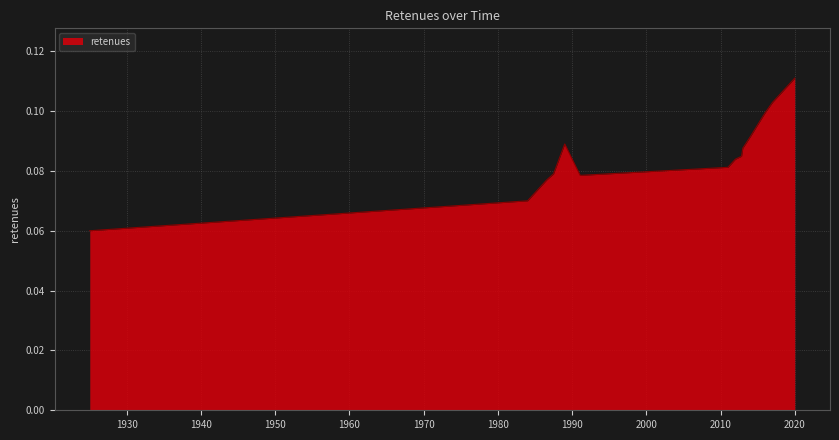

List the labels in order of value, smallest first.

1925-01-01, 1984-01-01, 1986-08-01, 1991-02-01, 1987-07-01, 2011-01-01, 2012-01-01, 2012-11-01, 2013-01-01, 1989-01-01, 2014-01-01, 2015-01-01, 2016-01-01, 2017-01-01, 2018-01-01, 2019-01-01, 2020-01-01